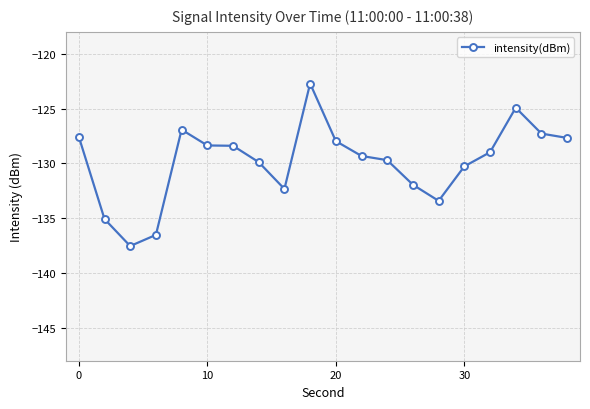

What is the maximum value shown in the chart?

-122.7